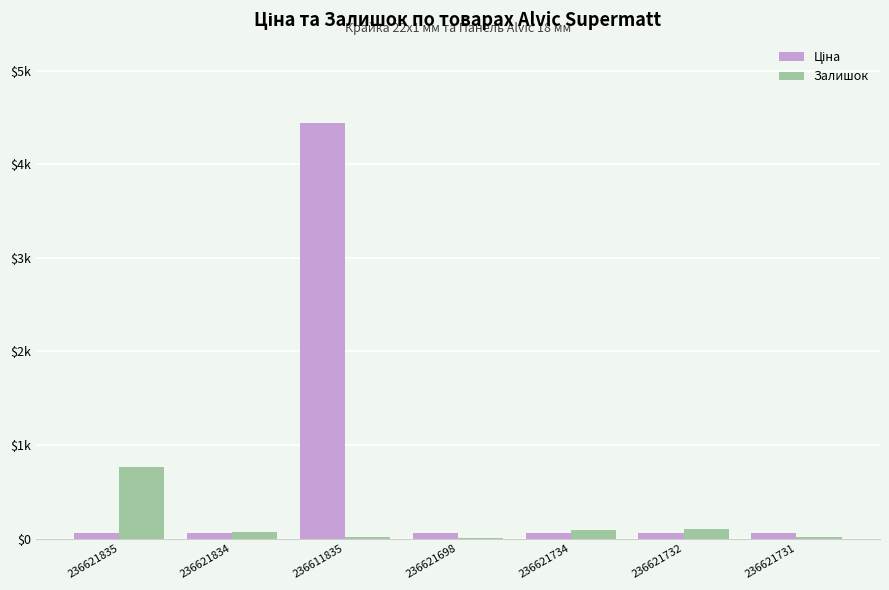

Are the bars horizontal?

No